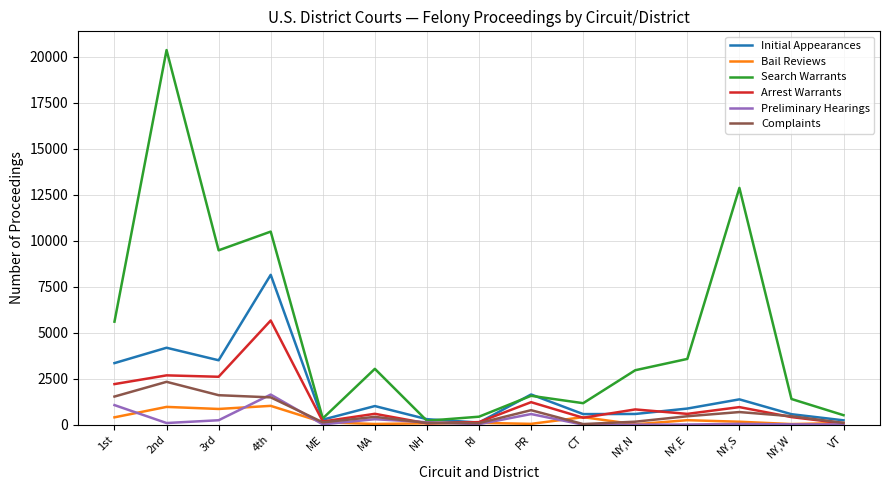

Which series has the largest range (max minus min)?

Search Warrants